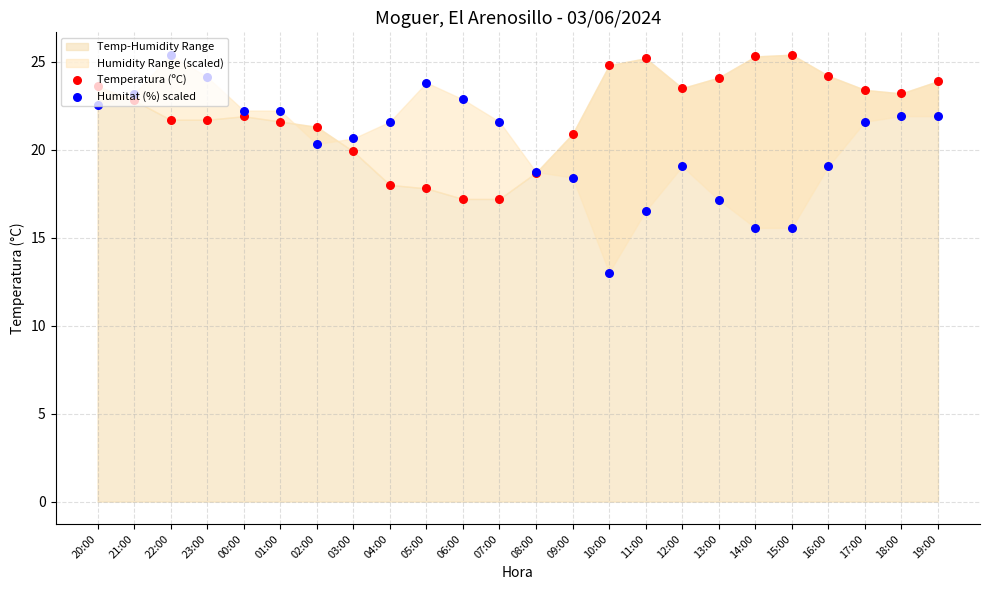

At which category is the sum across all series the highest?

22:00